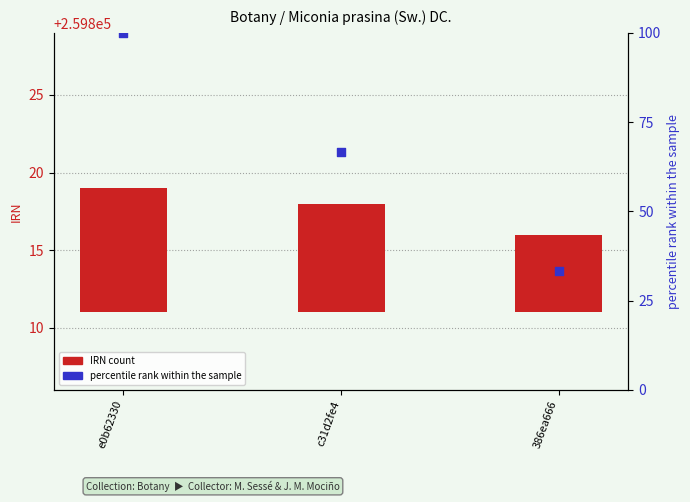

Which series has the widest spread of Y values?

percentile rank within the sample